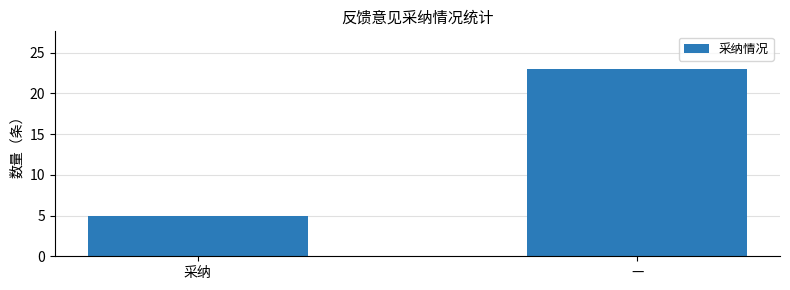

The chart shows a value of 23 at —. True or false?

True